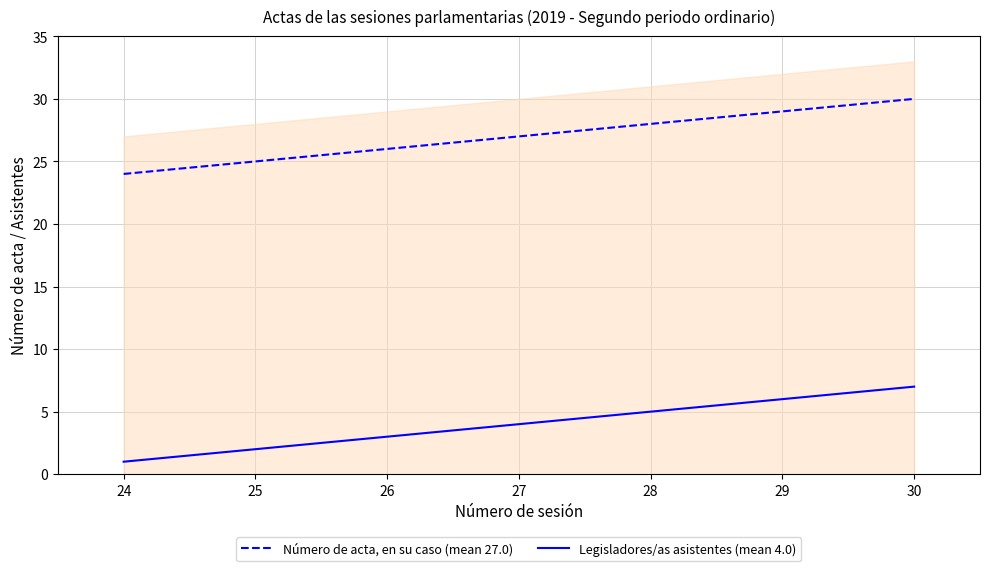

List the labels in order of Número de acta, en su caso (mean 27.0) value, largest first.

30, 29, 28, 27, 26, 25, 24